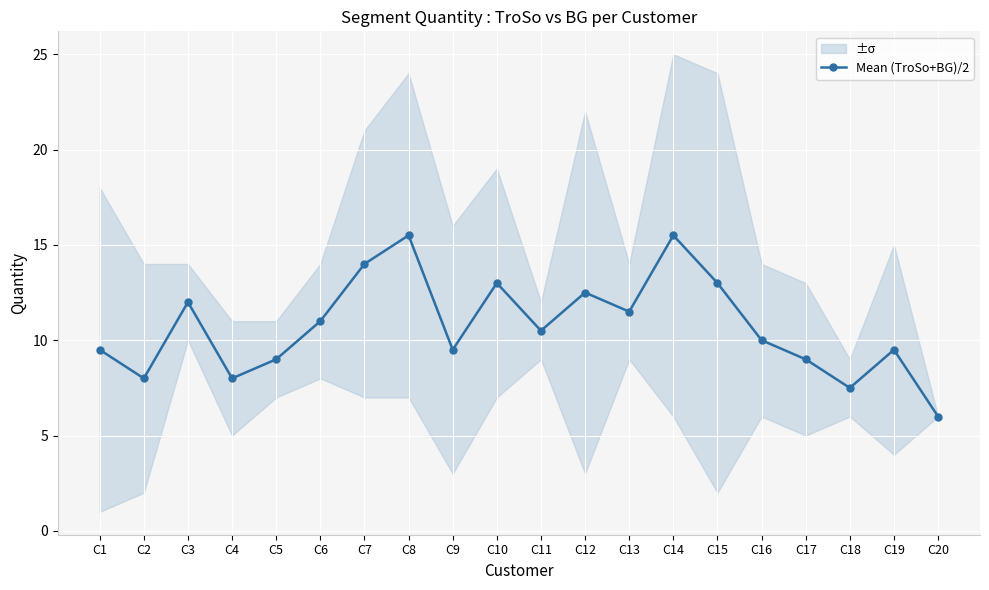

Which has a higher value, C19 or C14?

C14